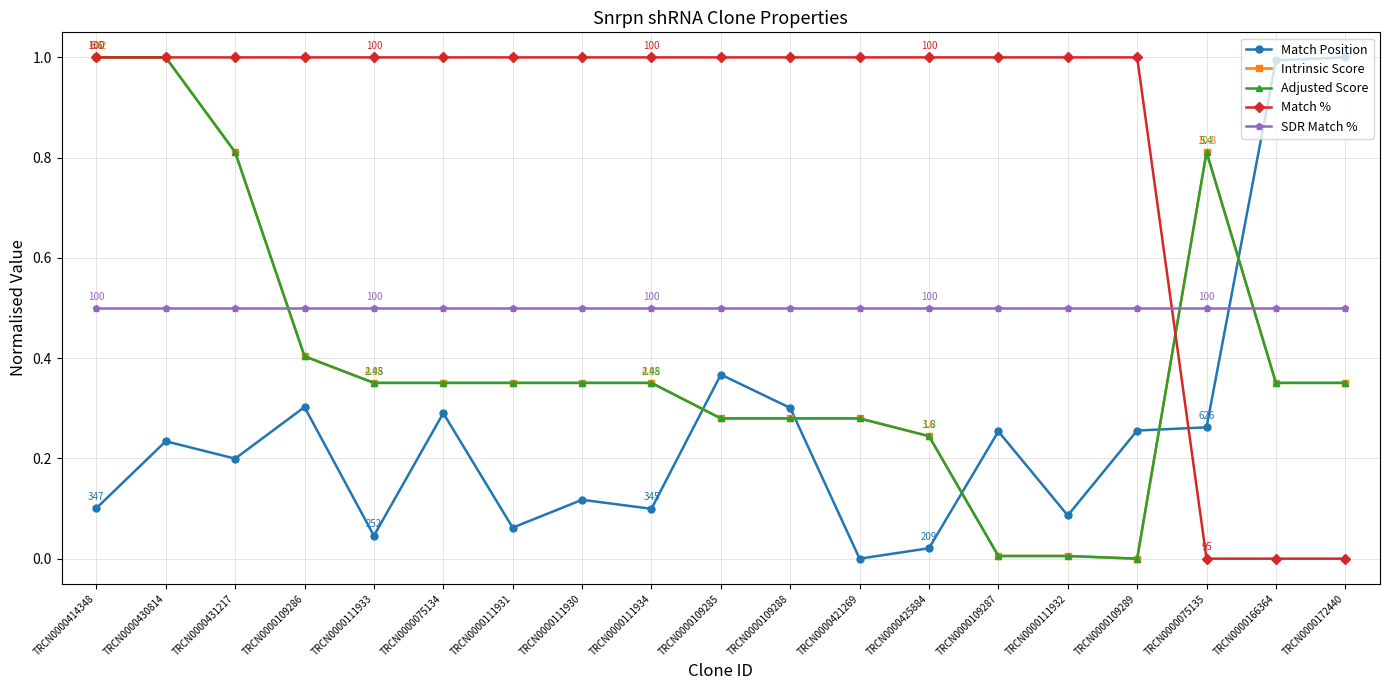

Rank the categories by SDR Match % value from lowest to highest.

TRCN0000414348, TRCN0000430814, TRCN0000431217, TRCN0000109286, TRCN0000111933, TRCN0000075134, TRCN0000111931, TRCN0000111930, TRCN0000111934, TRCN0000109285, TRCN0000109288, TRCN0000421269, TRCN0000425884, TRCN0000109287, TRCN0000111932, TRCN0000109289, TRCN0000075135, TRCN0000166364, TRCN0000172440